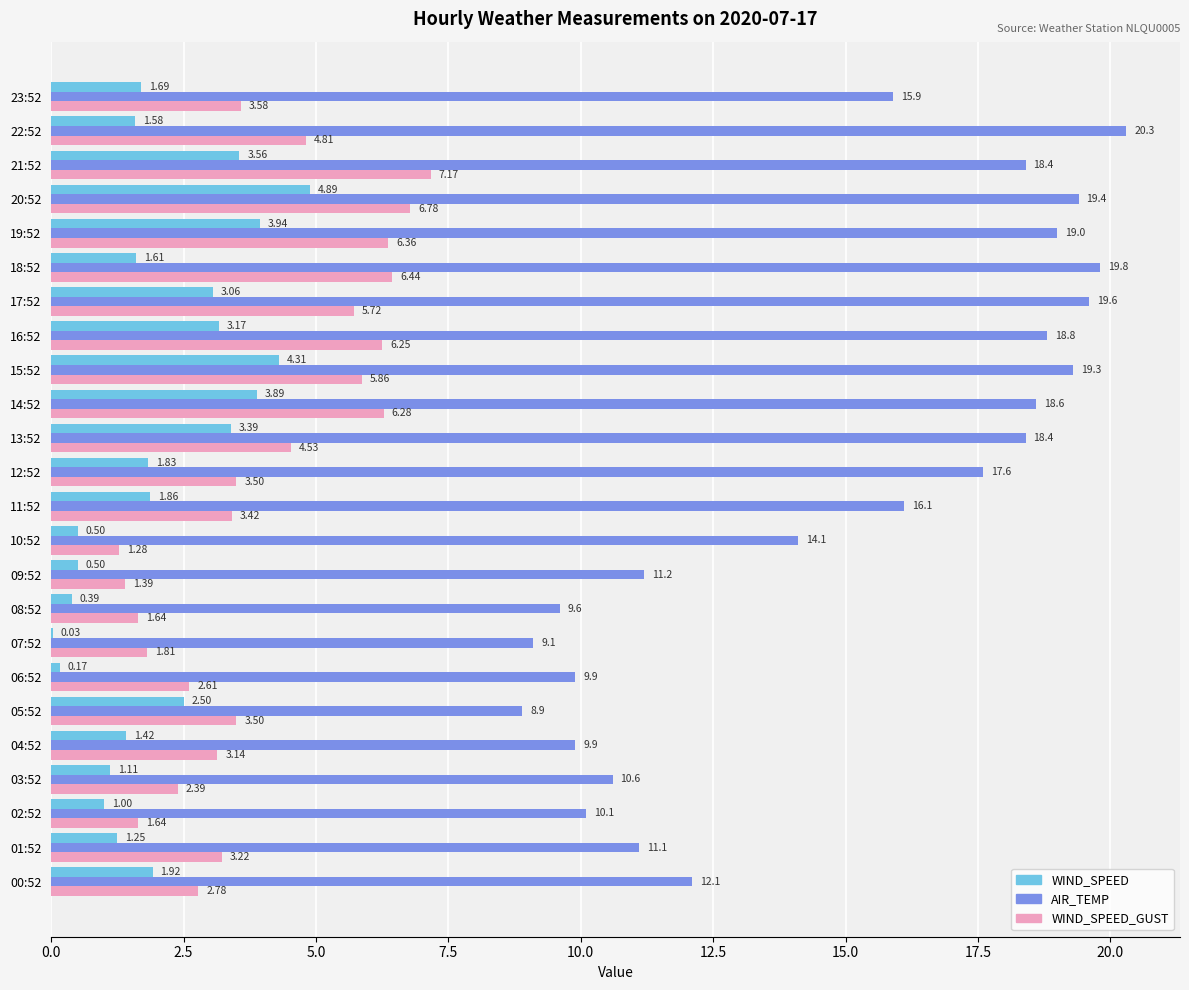

Is the value of AIR_TEMP at 21:52 greater than the value of WIND_SPEED at 06:52?

Yes